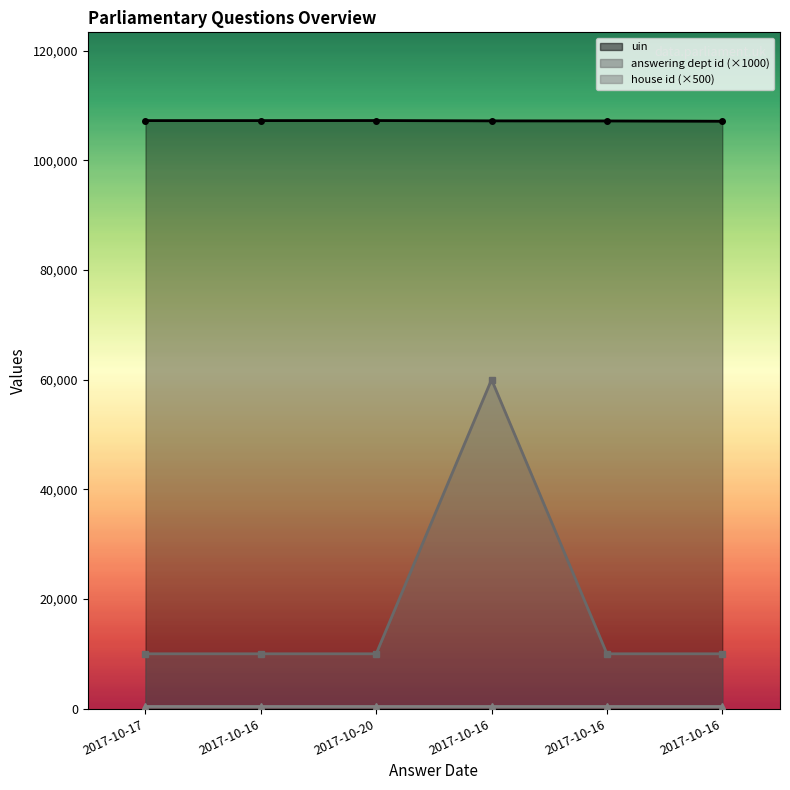

How many data points in uin are less than 107219?

3